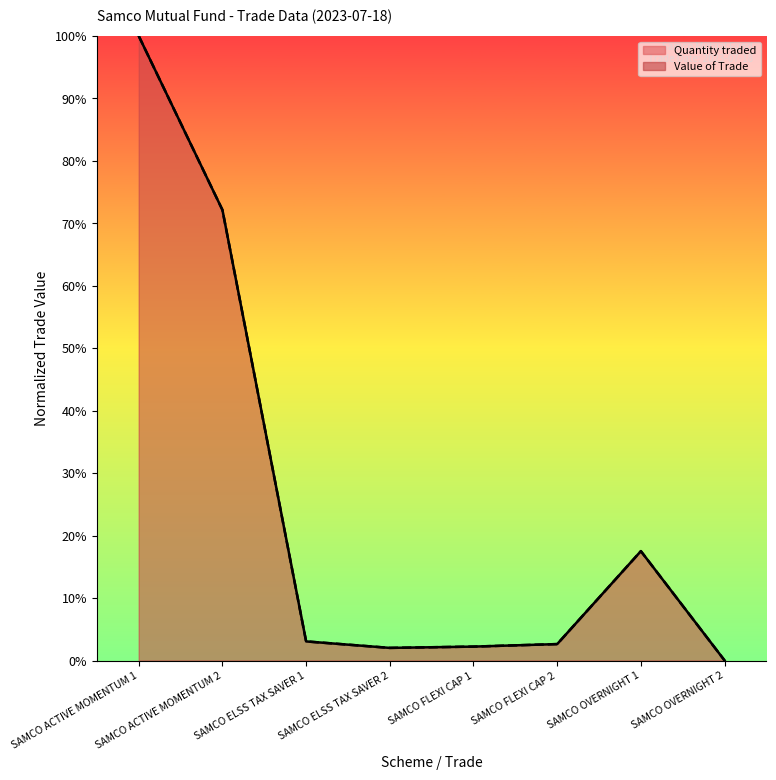

How many data points in Quantity traded are less than 3?

4